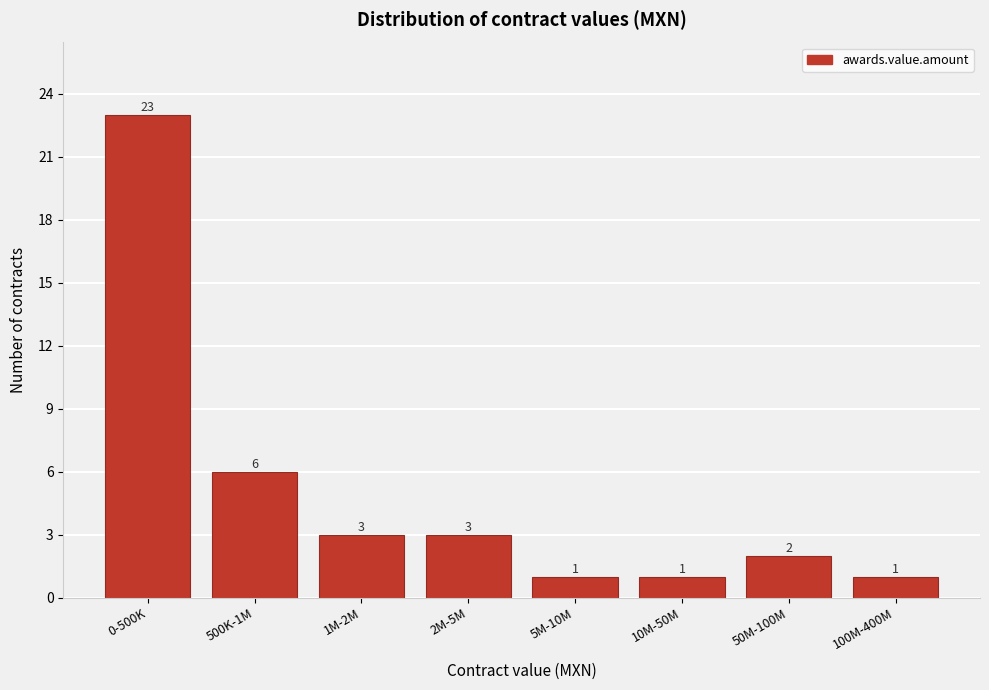

Reading right to left, what are all the values shown in this chart?

1	2	1	1	3	3	6	23